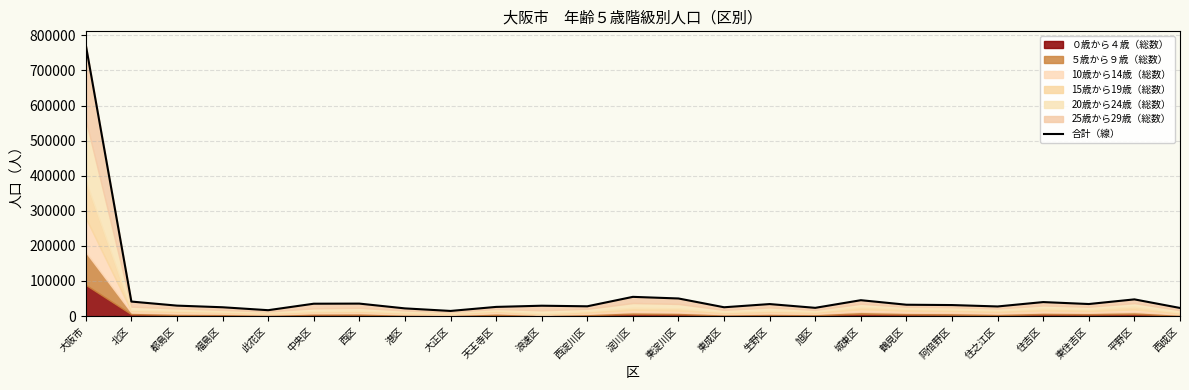

At which label does the data first exceed 31396?

大阪市